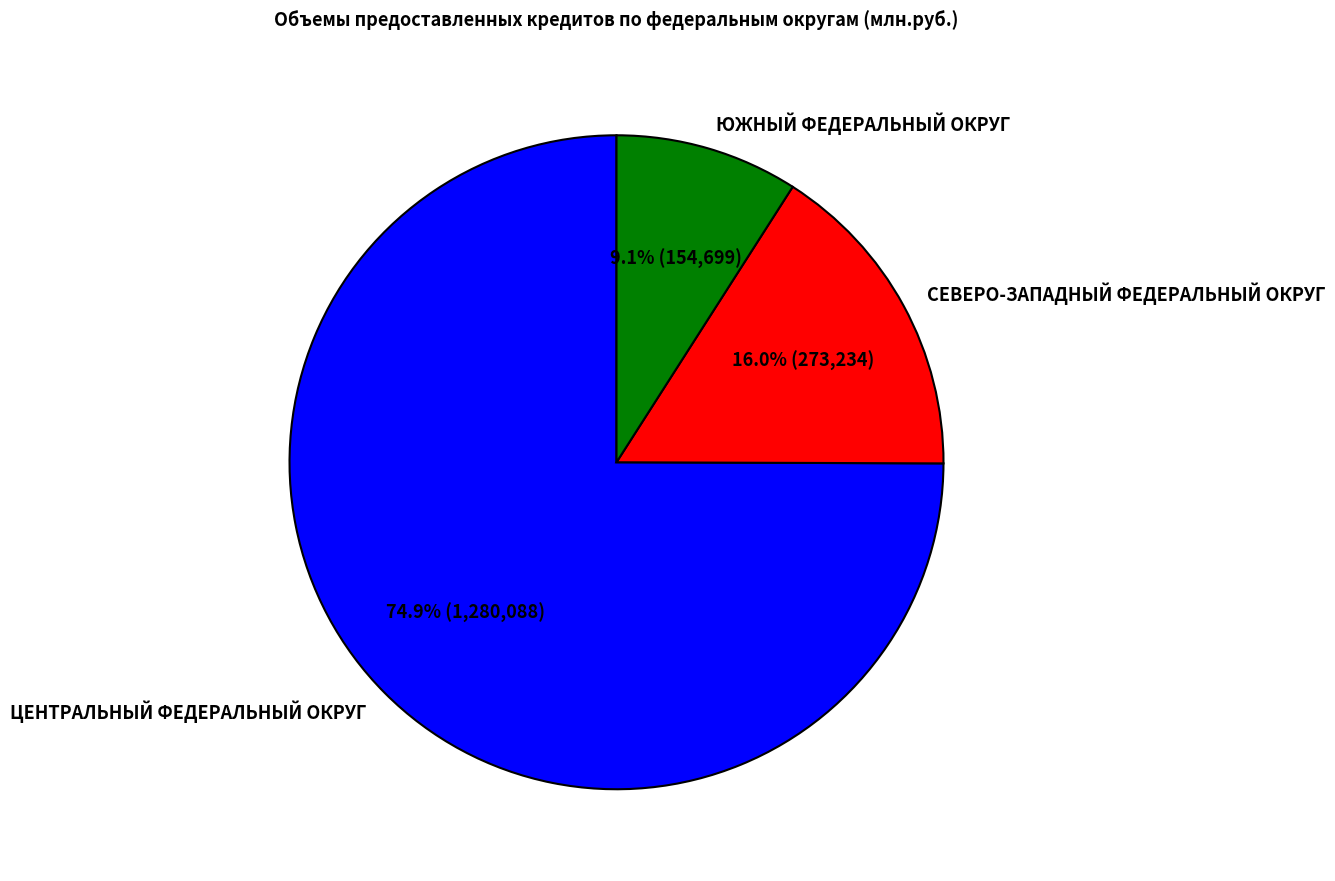

Does ЮЖНЫЙ ФЕДЕРАЛЬНЫЙ ОКРУГ represent more than half of the total?

No